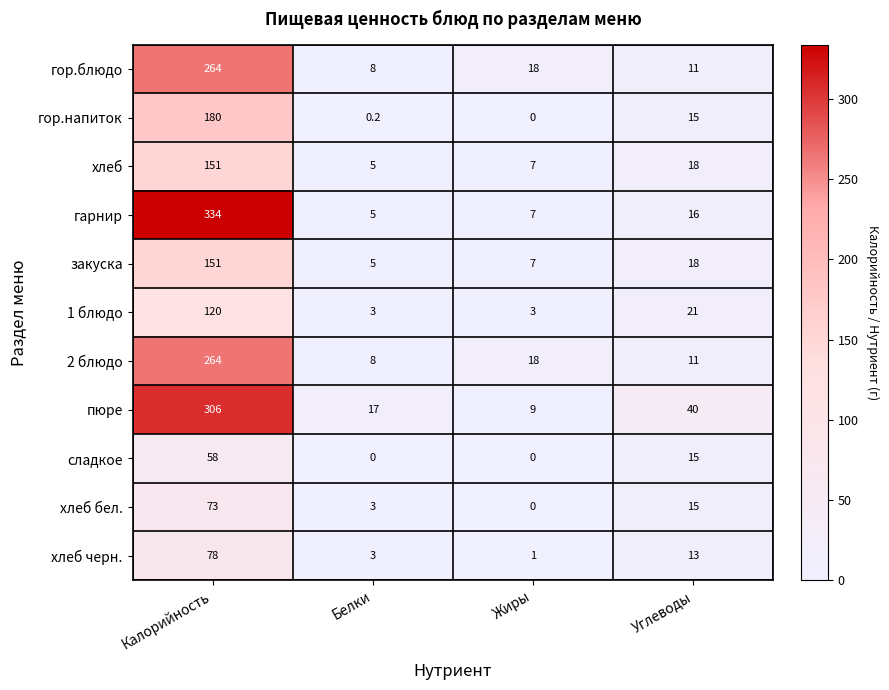

The value of закуска at Калорийность is 93.5. True or false?

False